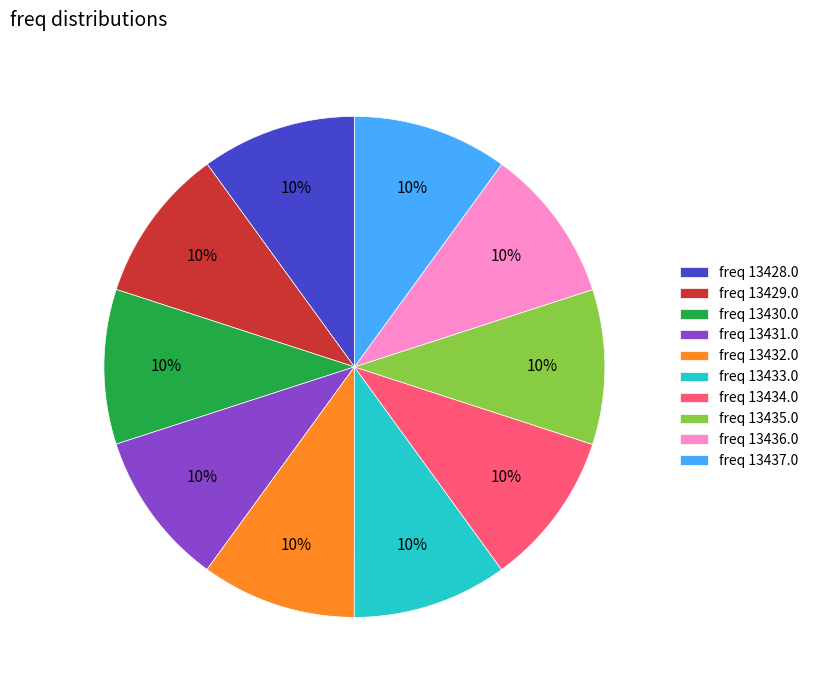

To the nearest percent, what percentage of the pie is freq 13436.0?

10%